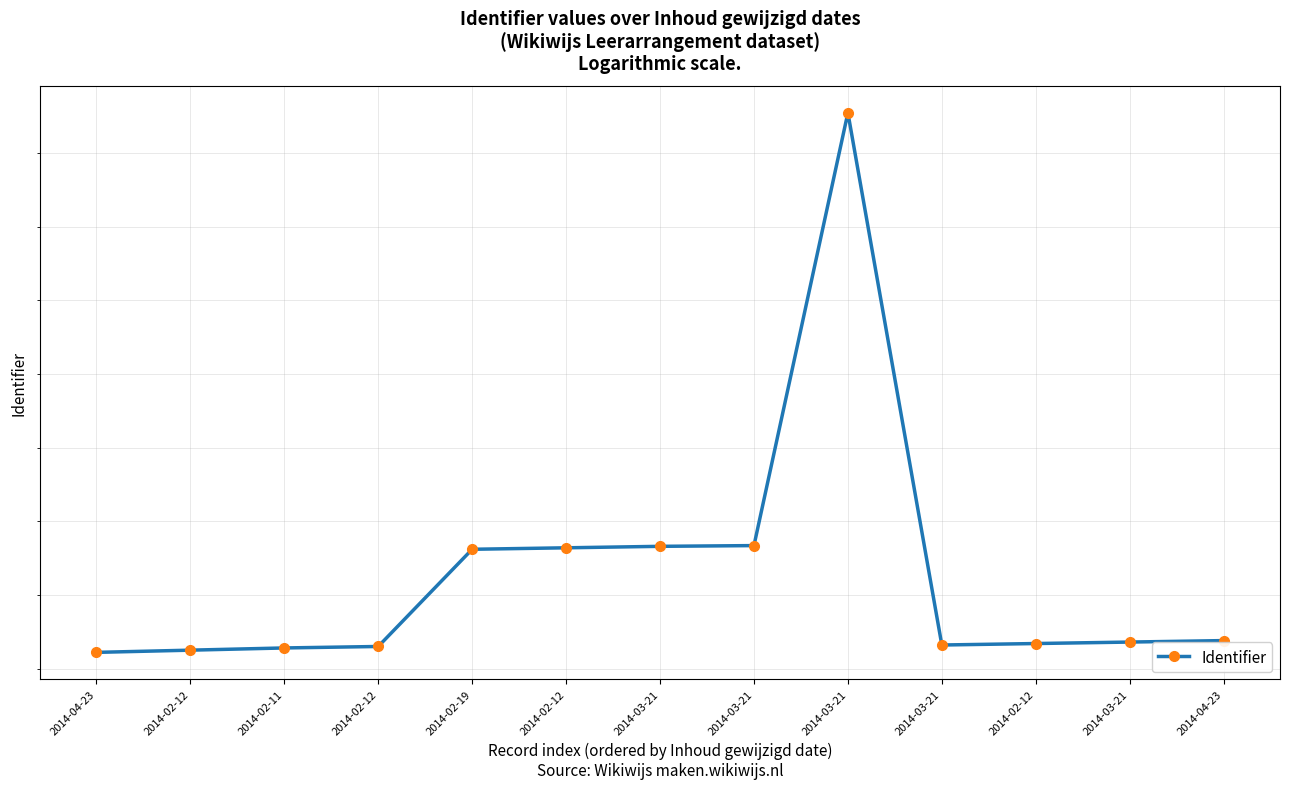

What is the difference between the second highest and second lowest values?

142